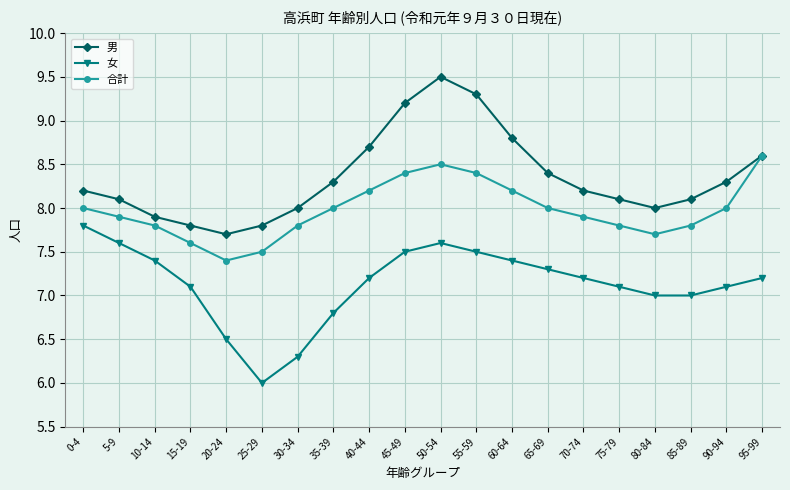

What is the label of the 16th point from the right?

20-24